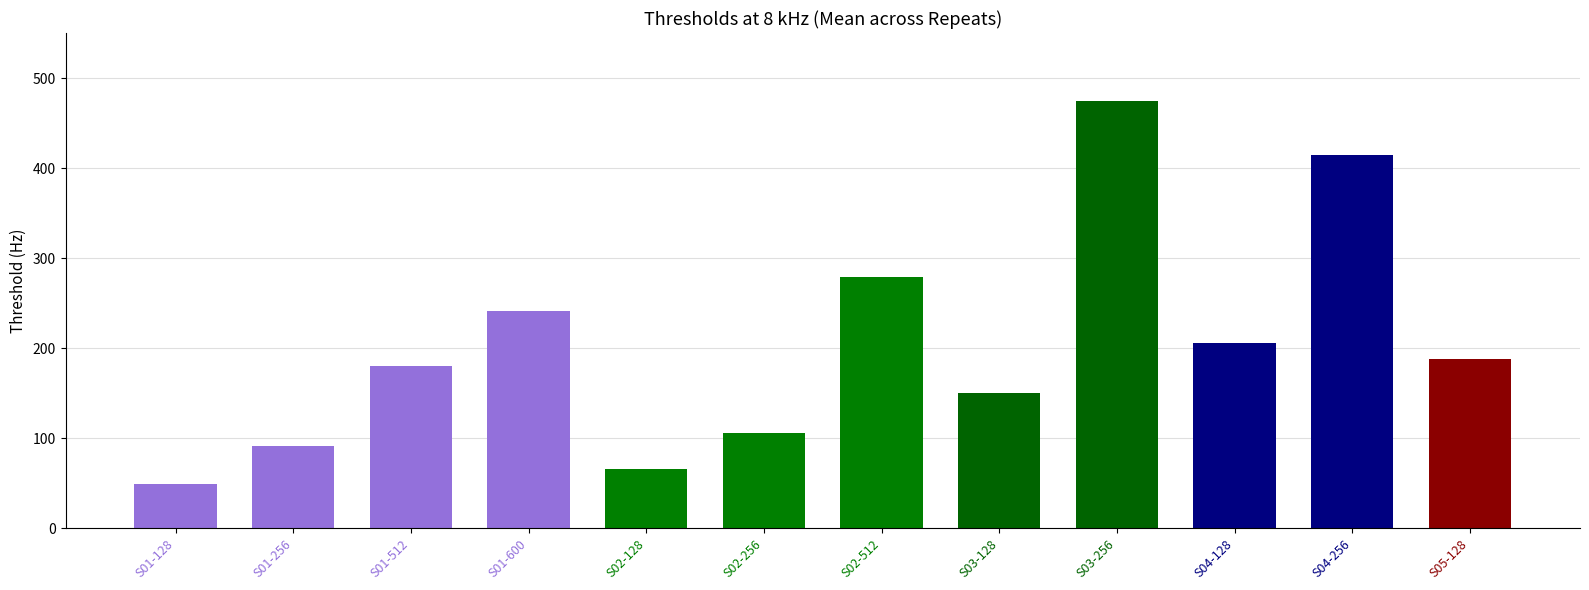

What is the maximum value shown in the chart?

474.8